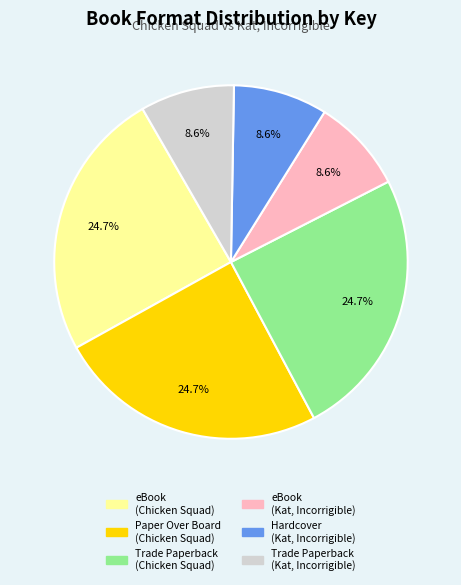

What percentage is the eBook (Chicken Squad) slice, to the nearest percent?

25%